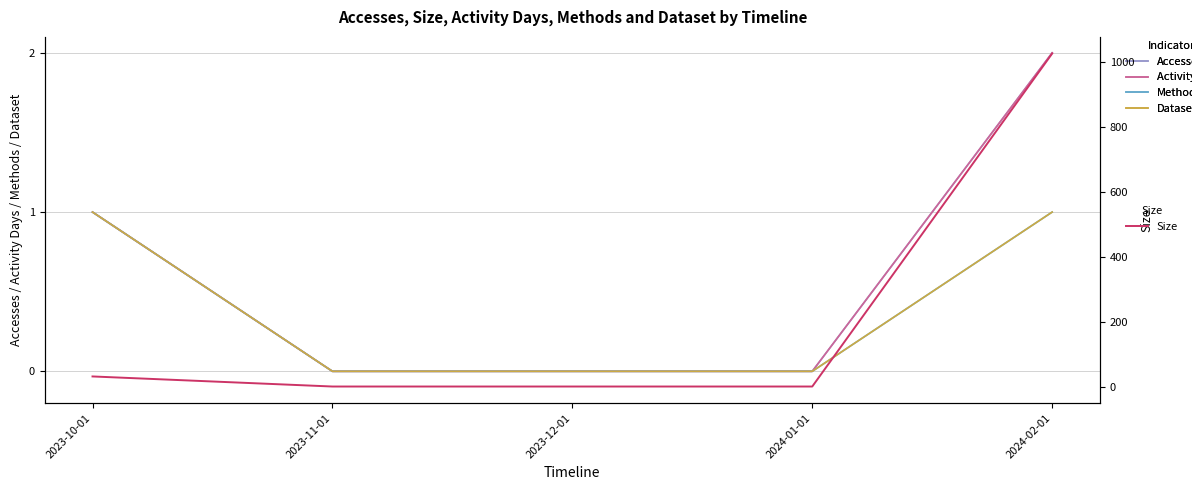

Does the chart have visible grid lines?

Yes